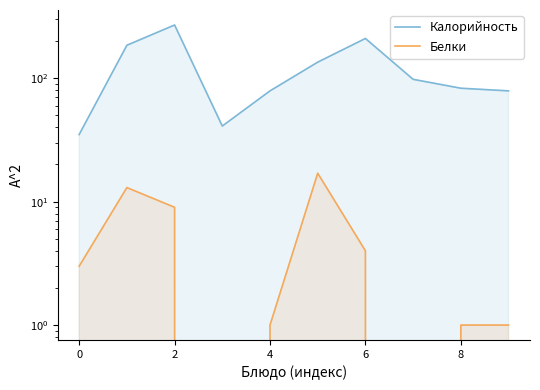

What are all the series names shown in the legend?

Калорийность, Белки